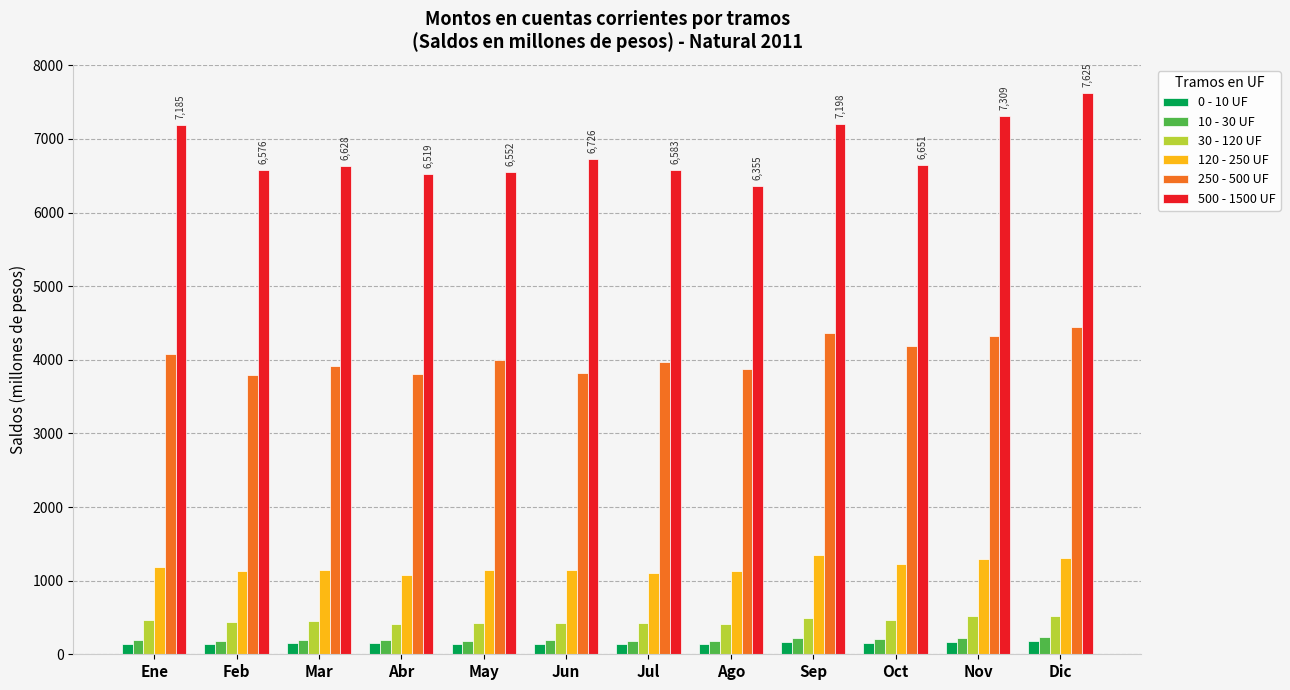

What is the highest value of the 30 - 120 UF series?

522.7